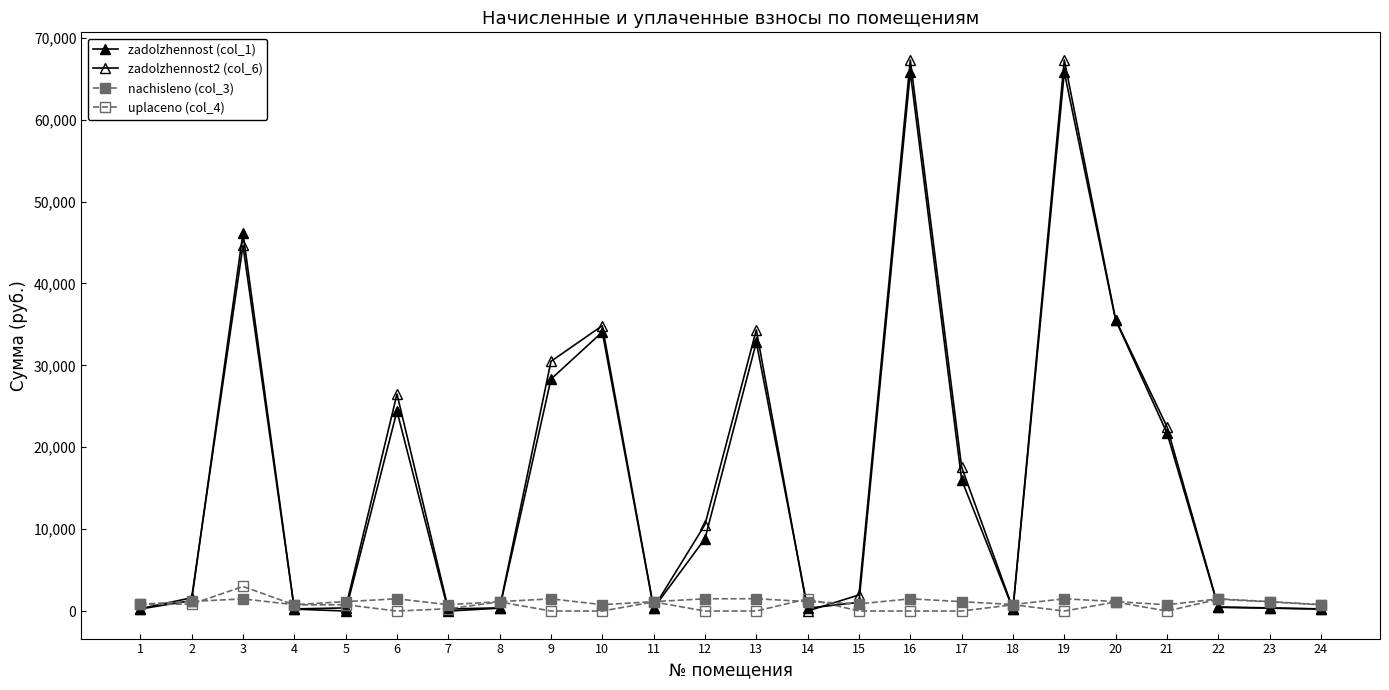

At which label does zadolzhennost2 (col_6) first exceed 1962?

3